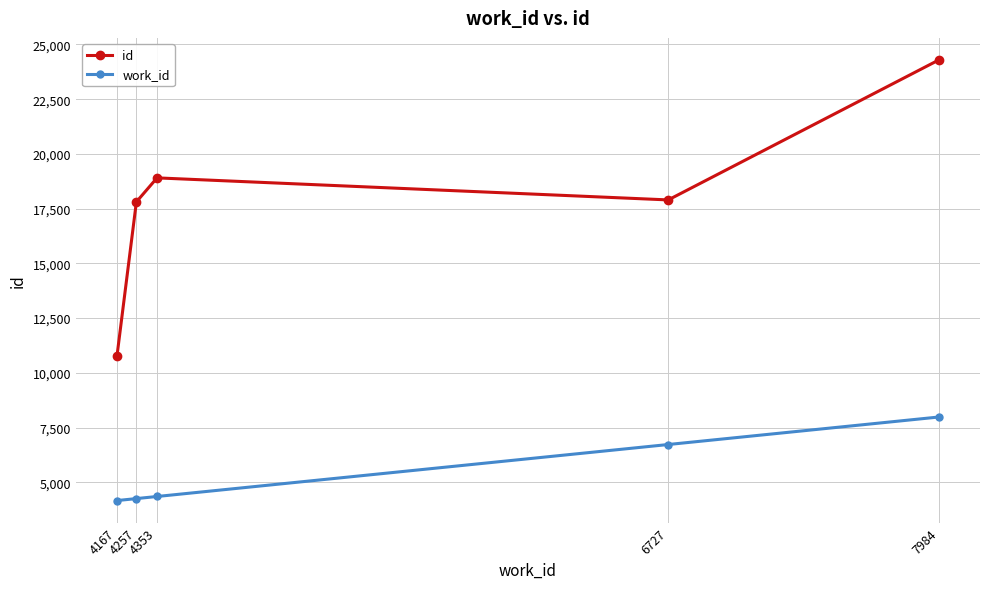

Which category has the highest value in the id series?

7984